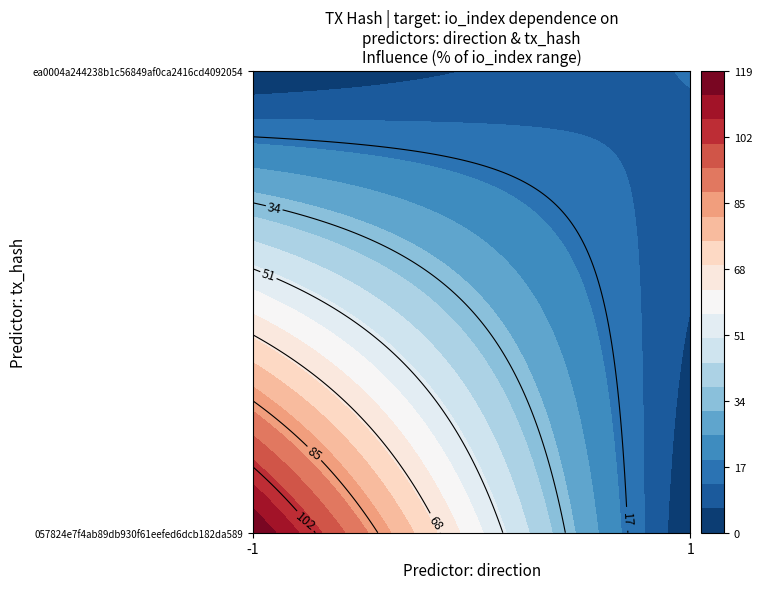

What is the sum of all 057824e7f4ab89db930f61eefed6dcb182da589 values?

118